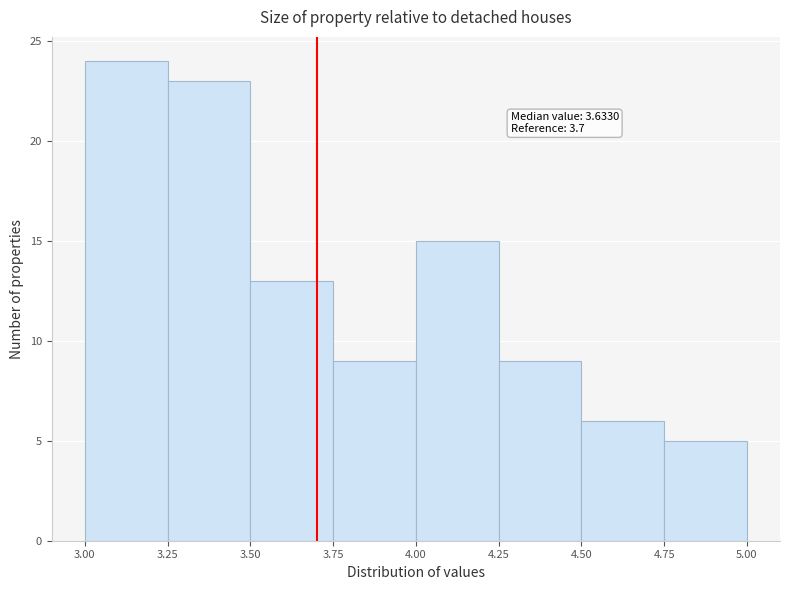

Which range on the x-axis has the tallest bar?

3.00 to 3.25